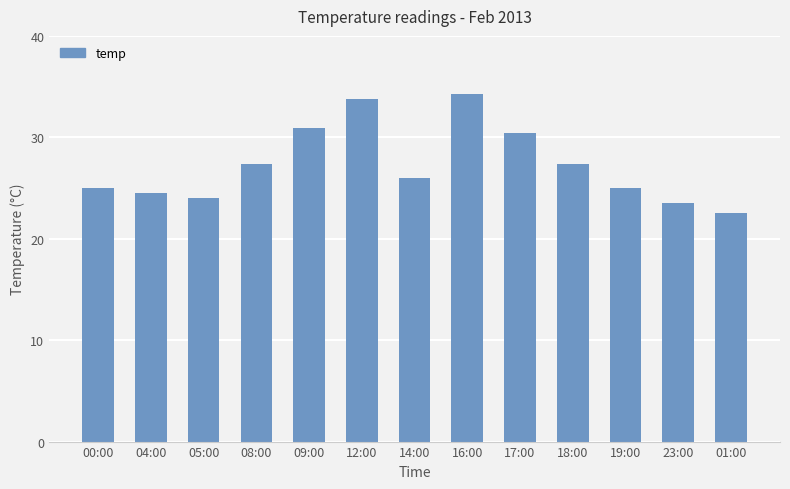

The value at 04:00 is 7.1. True or false?

False